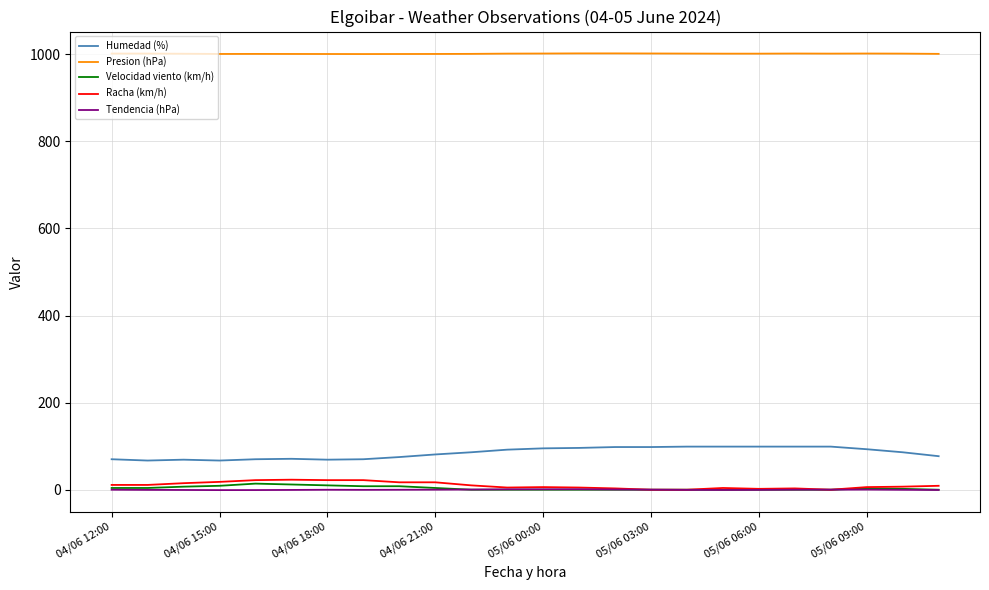

Which series has the largest total across all categories?

Presion (hPa)